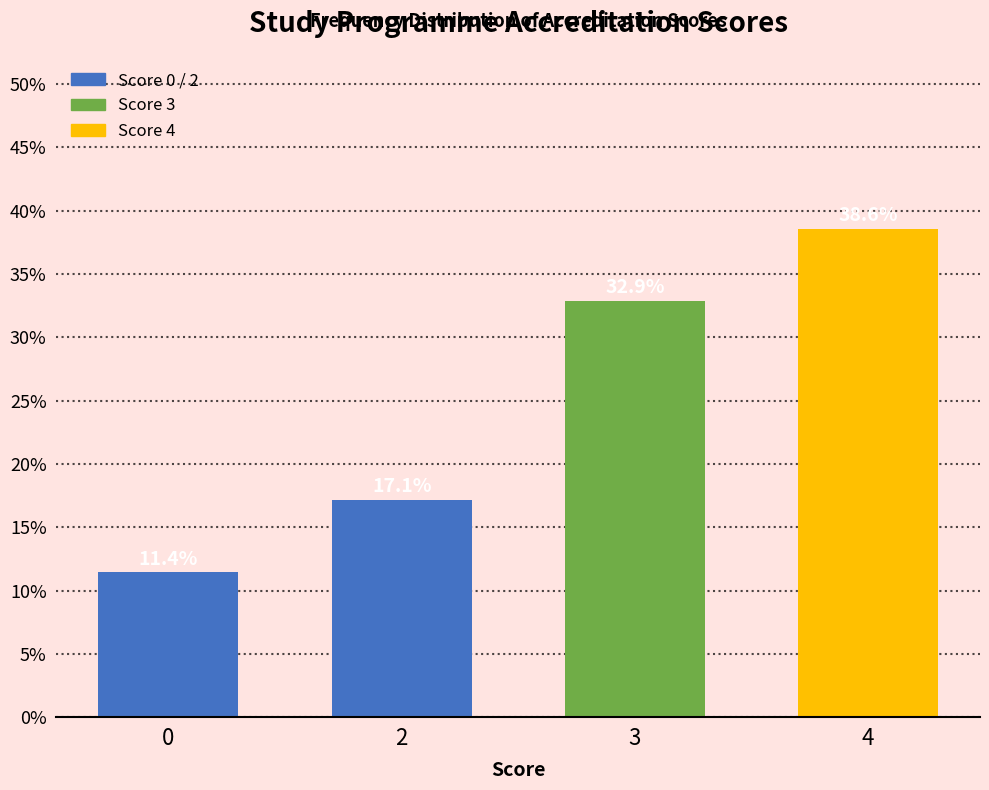

Reading left to right, list all the values displayed in this chart.

0=11.4	2=17.1	3=32.9	4=38.6